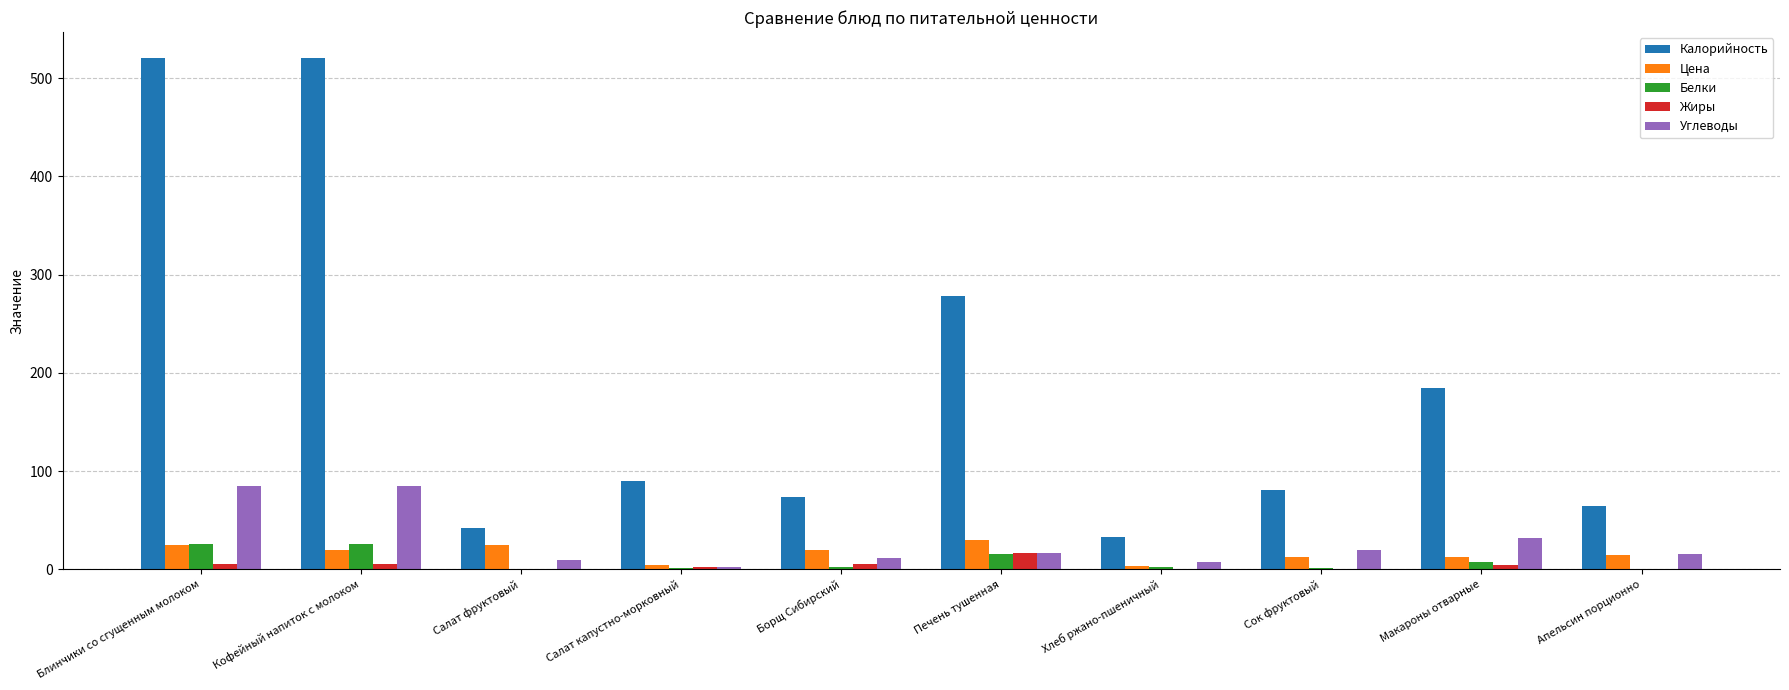

How many series are shown in this chart?

5